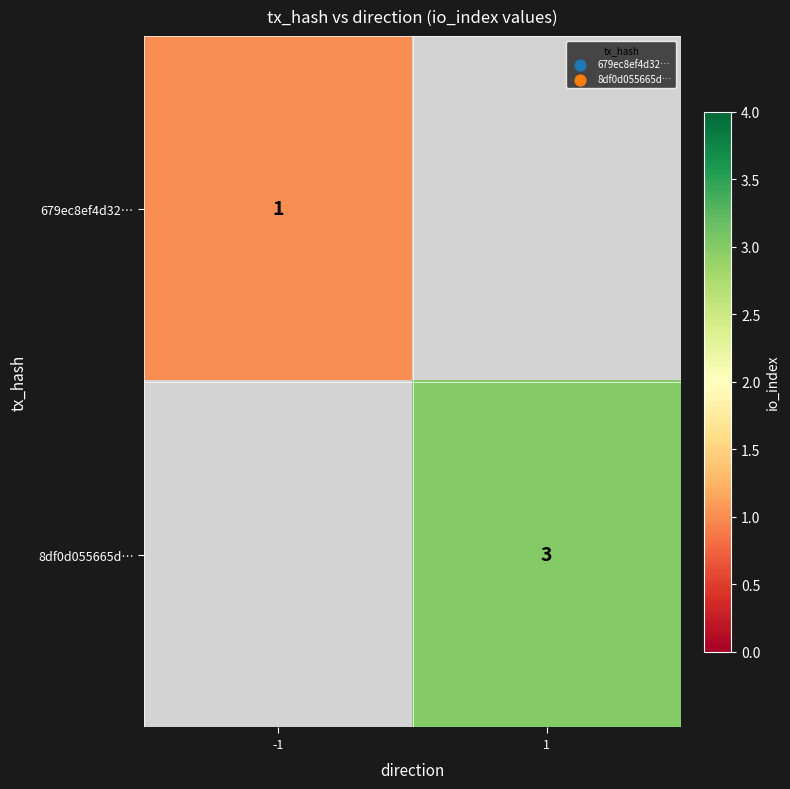

Is it true that 679ec8ef4d32… equals 2 at -1?

False